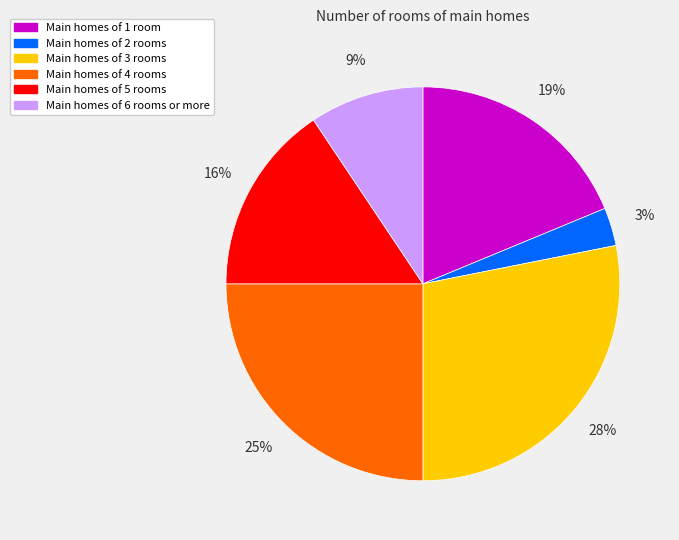

Which category has the biggest portion of the pie?

Main homes of 3 rooms